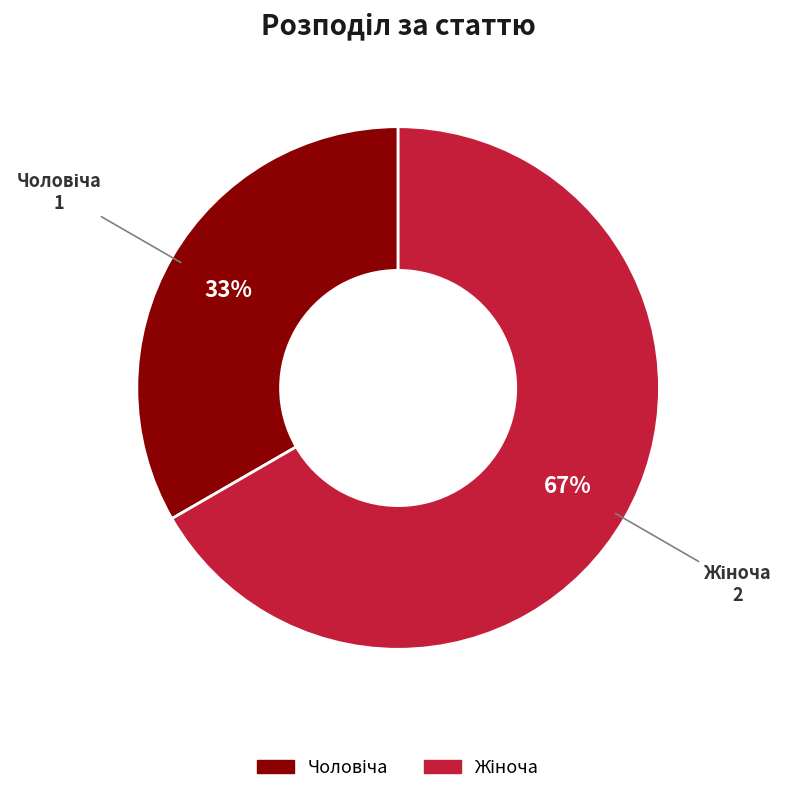

To the nearest percent, what is the average slice percentage?

50%